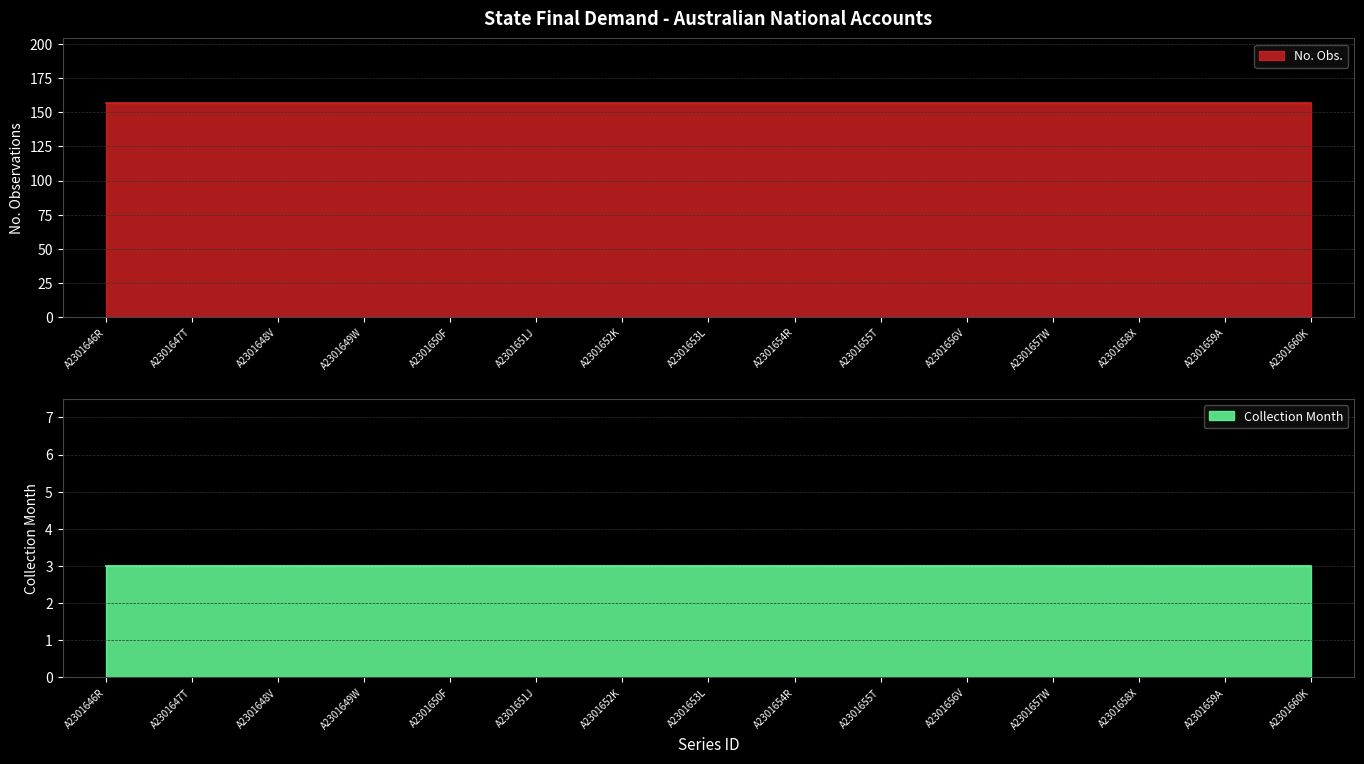

Reading left to right, list all the values displayed in this chart.

No. Obs.: A2301646R=157	A2301647T=157	A2301648V=157	A2301649W=157	A2301650F=157	A2301651J=157	A2301652K=157	A2301653L=157	A2301654R=157	A2301655T=157	A2301656V=157	A2301657W=157	A2301658X=157	A2301659A=157	A2301660K=157
Collection Month: A2301646R=3	A2301647T=3	A2301648V=3	A2301649W=3	A2301650F=3	A2301651J=3	A2301652K=3	A2301653L=3	A2301654R=3	A2301655T=3	A2301656V=3	A2301657W=3	A2301658X=3	A2301659A=3	A2301660K=3